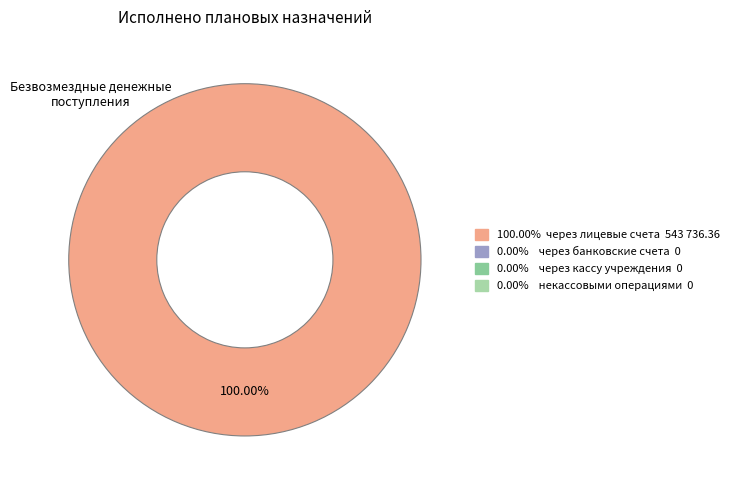

Is there a majority slice in this chart?

Yes